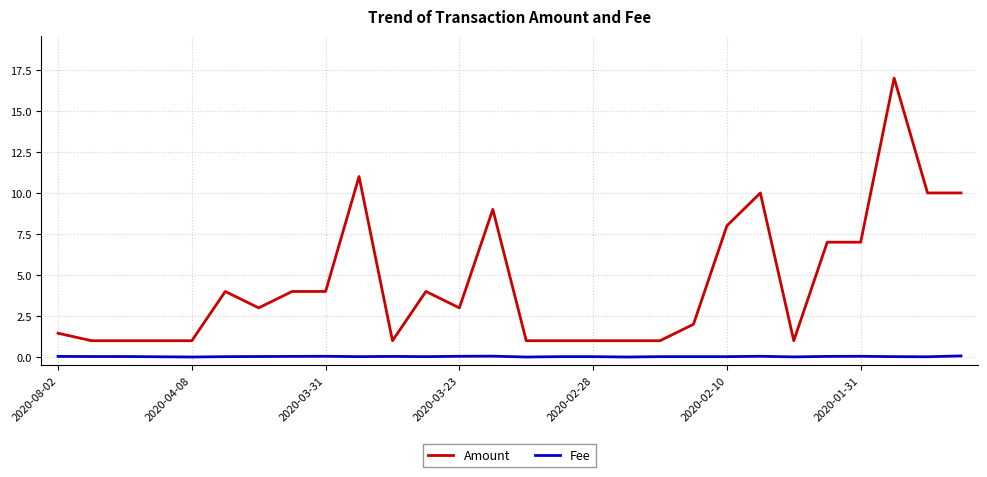

What is the difference between the maximum and minimum values in the Amount series?

16.0